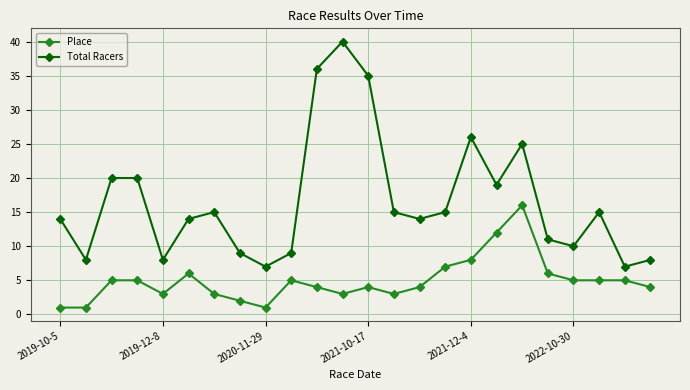

Reading left to right, list all the values displayed in this chart.

Place: 1	1	5	5	3	6	3	2	1	5	4	3	4	3	4	7	8	12	16	6	5	5	5	4
Total Racers: 14	8	20	20	8	14	15	9	7	9	36	40	35	15	14	15	26	19	25	11	10	15	7	8